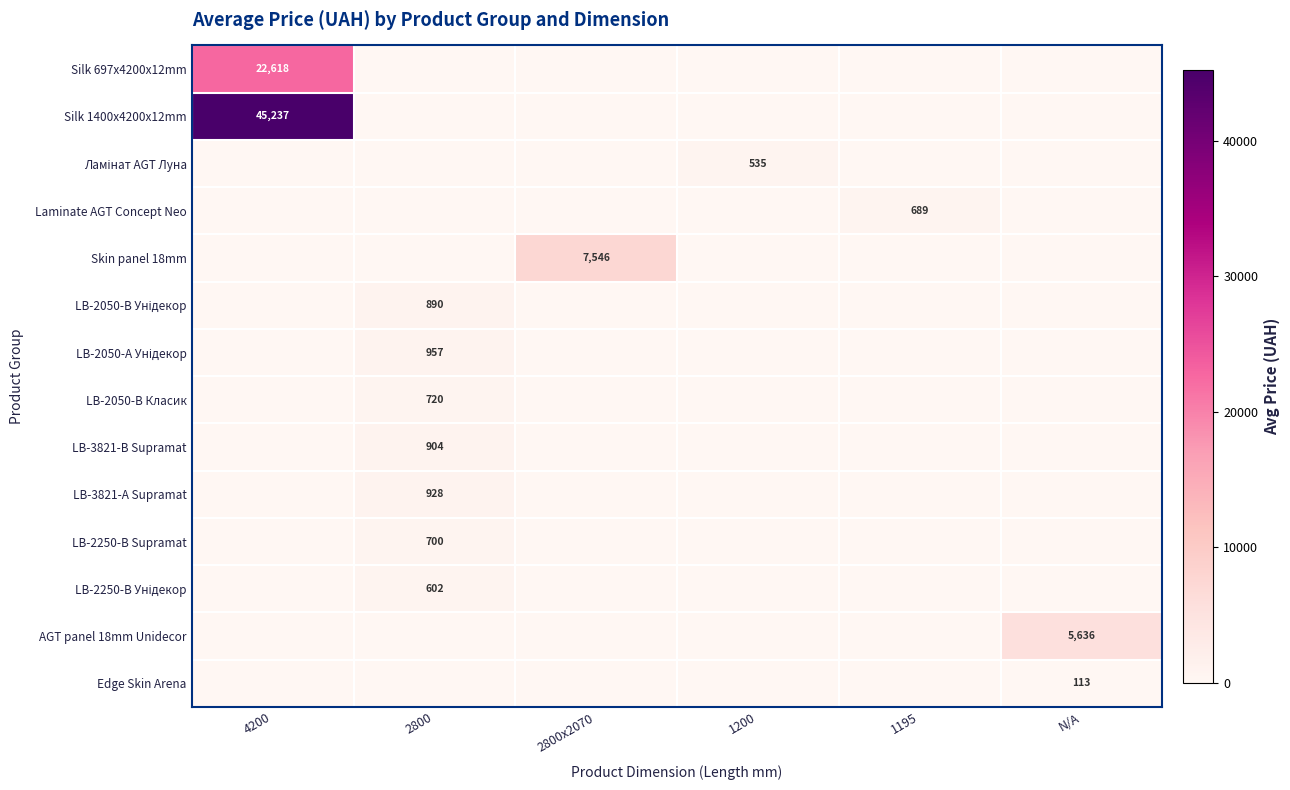

What is the spread (max minus min) of values at 4200?

45236.9